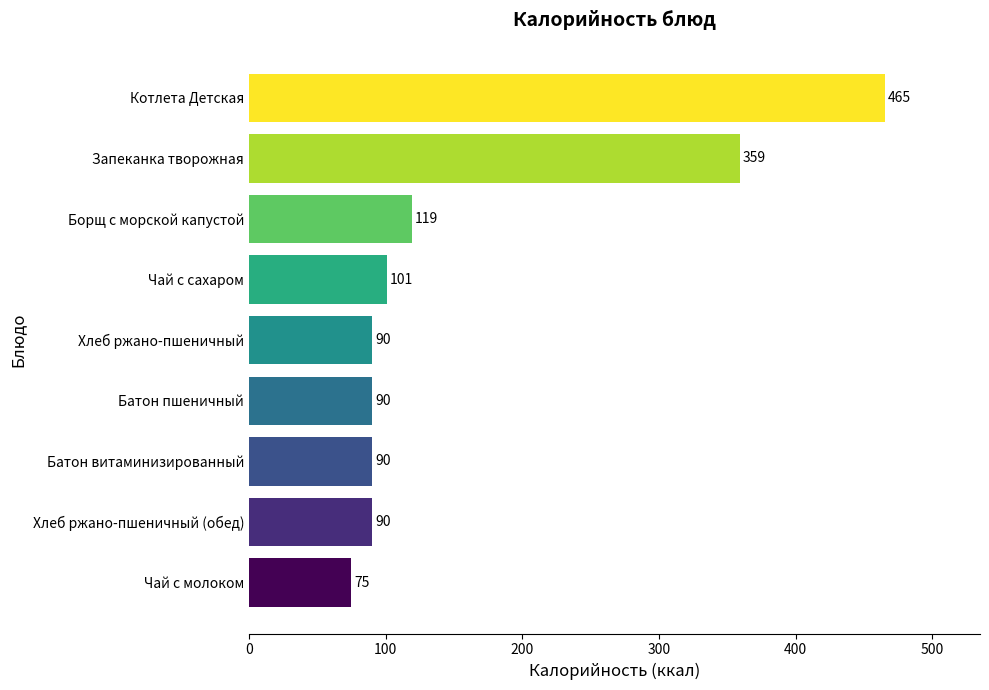

Count the number of data series in this chart.

1